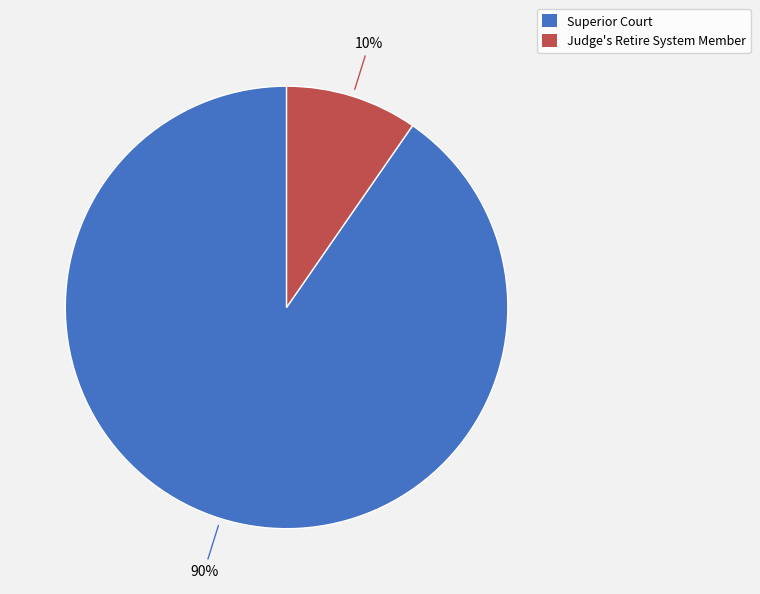

Between Judge's Retire System Member and Superior Court, which is larger?

Superior Court